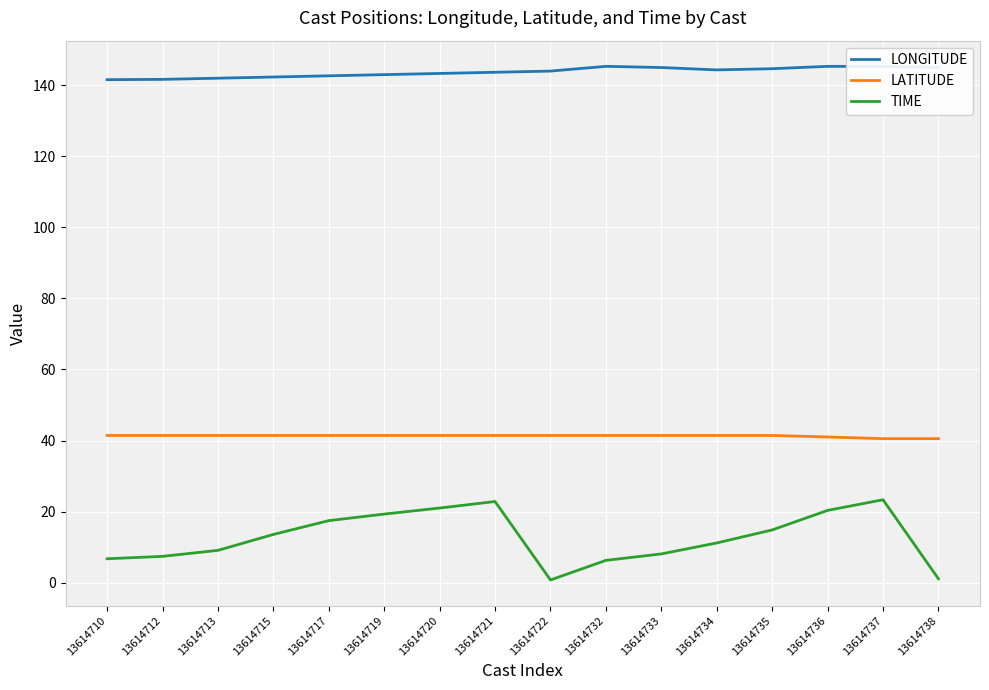

How many values in the LONGITUDE series are below 144?

8